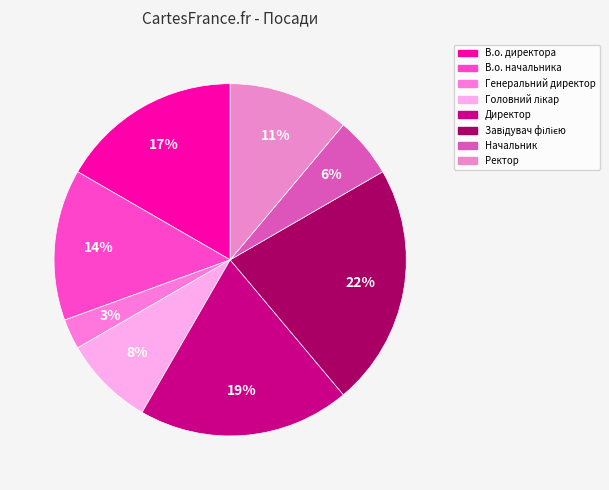

Count the number of slices in the pie.

8